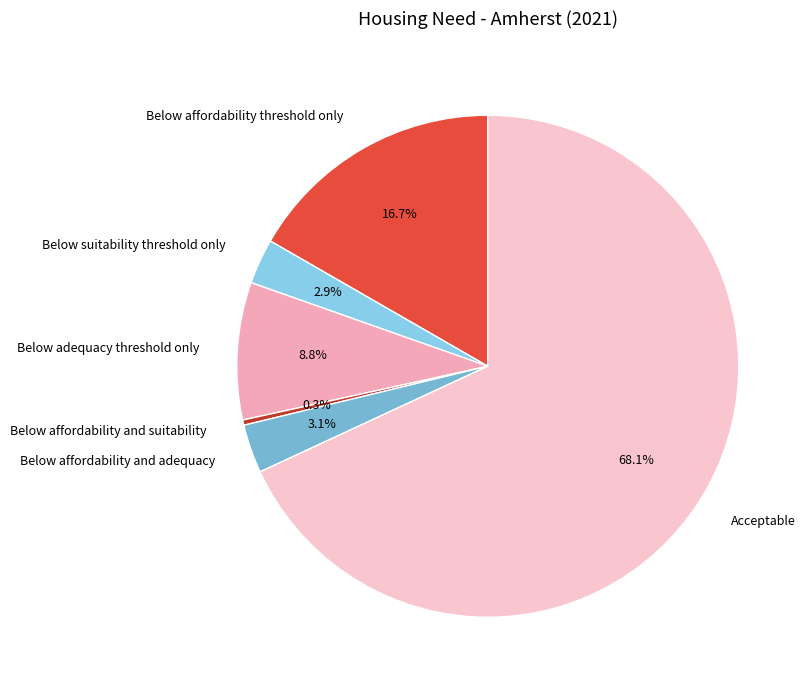

What percentage is the Below suitability threshold only slice, to the nearest percent?

3%